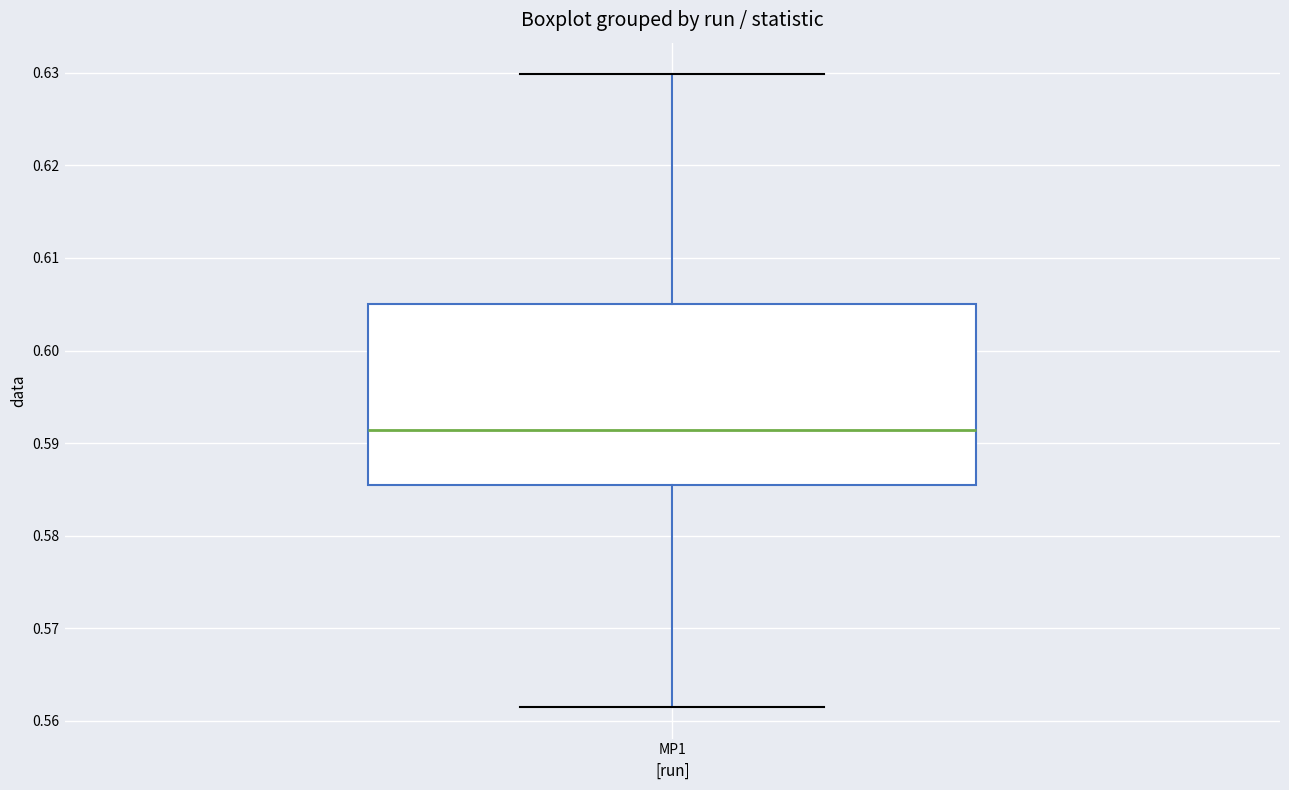

Where does the median line of the box for MP1 sit on the y-axis? The values are not printed on the chart, so give them approximately, as read against the axis.

0.591